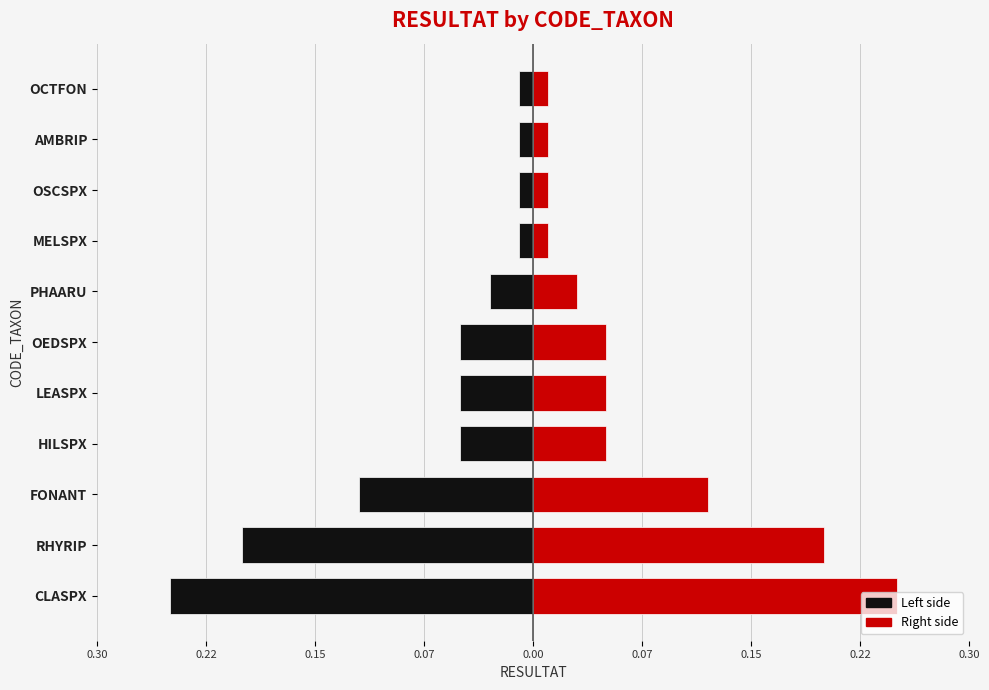

Reading left to right, what are all the values shown in this chart?

Left (black): -0.2	-0.2	-0.1	-0.1	-0.1	-0.1	-0.0	-0.0	-0.0	-0.0	-0.0
Right (red): 0.2	0.2	0.1	0.1	0.1	0.1	0.0	0.0	0.0	0.0	0.0